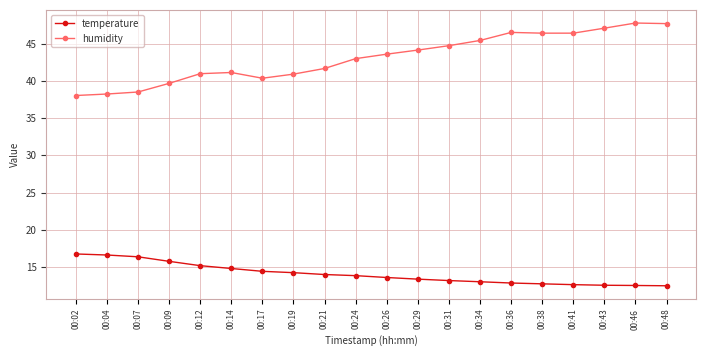

What is the sum of all temperature values?

281.1